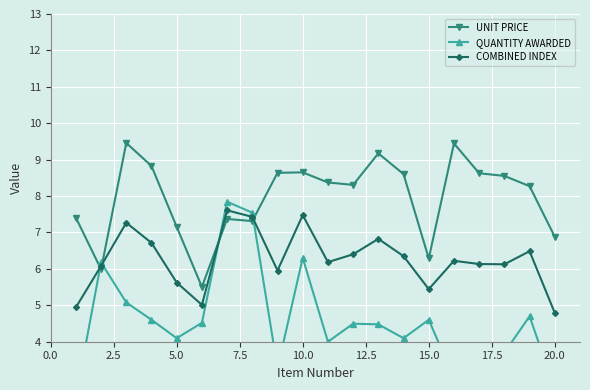

True or false: QUANTITY AWARDED and UNIT PRICE intersect in this chart.

True